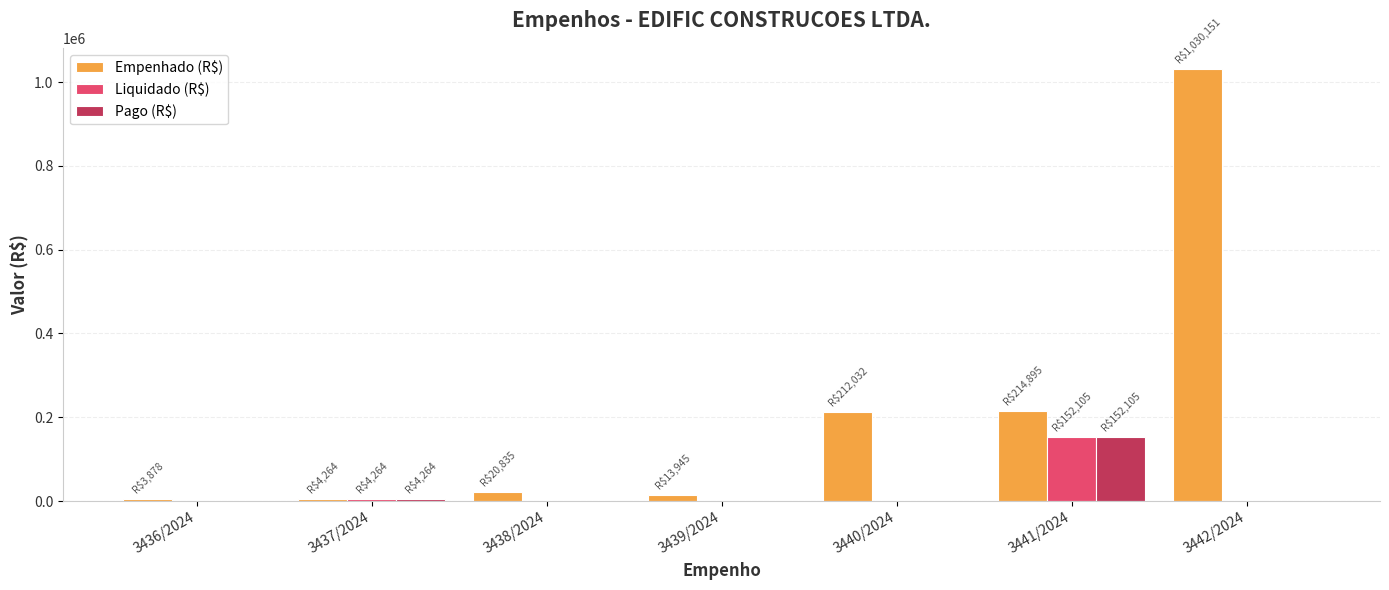

What is the sum of all Empenhado (R$) values?

1500000.0